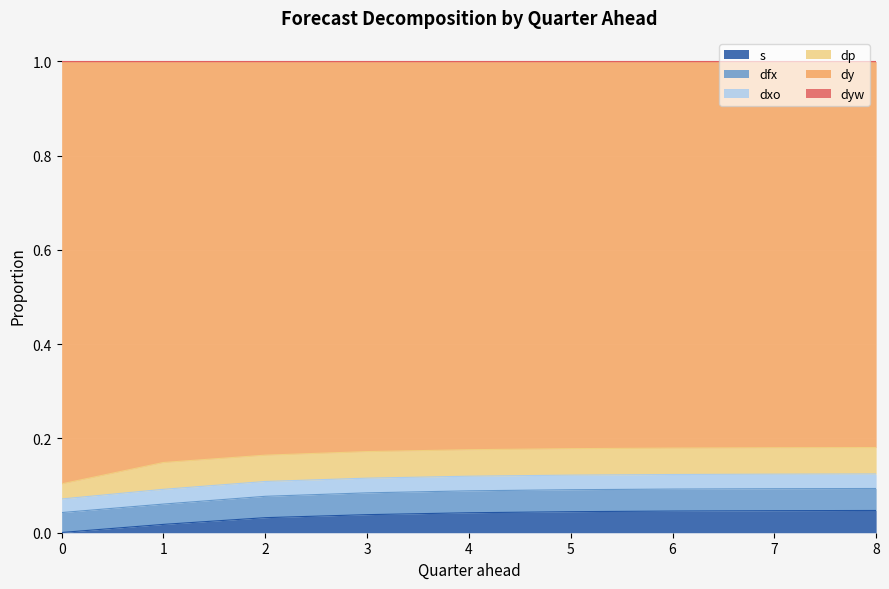

Between 4 and 1, which is larger?

4